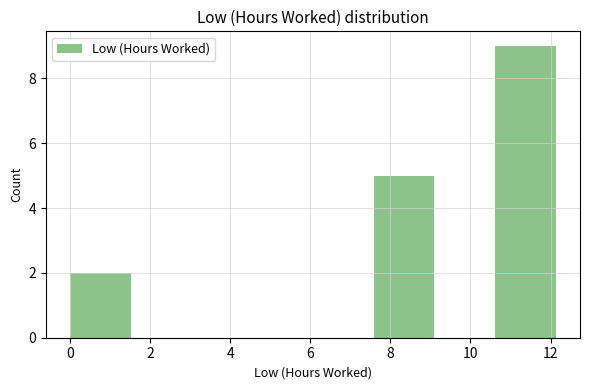

Over which range of the x-axis is the bar tallest?

10.6 to 12.2